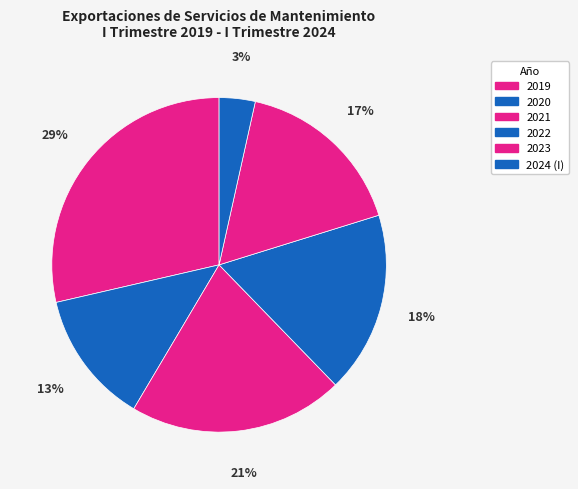

How many slices are in this pie chart?

6